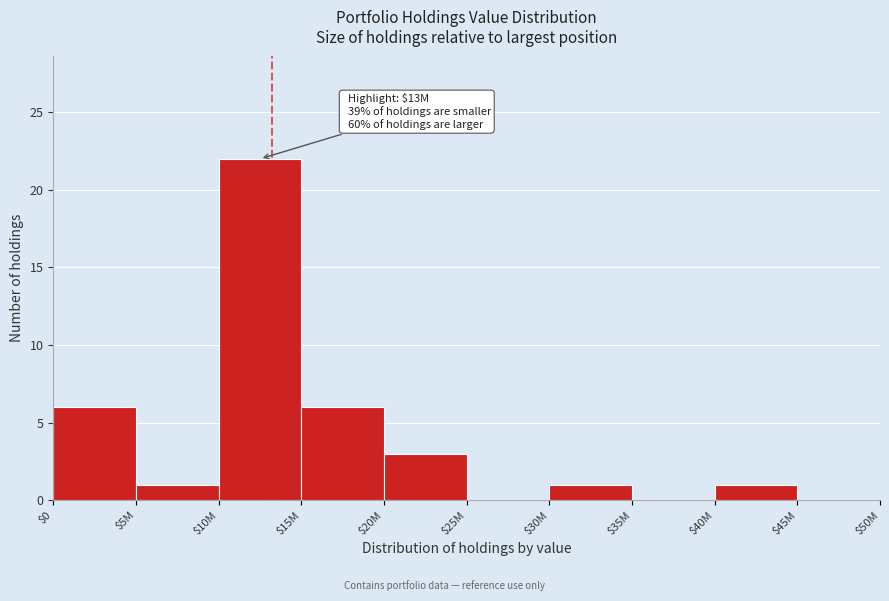

What is the sum of all values?

40